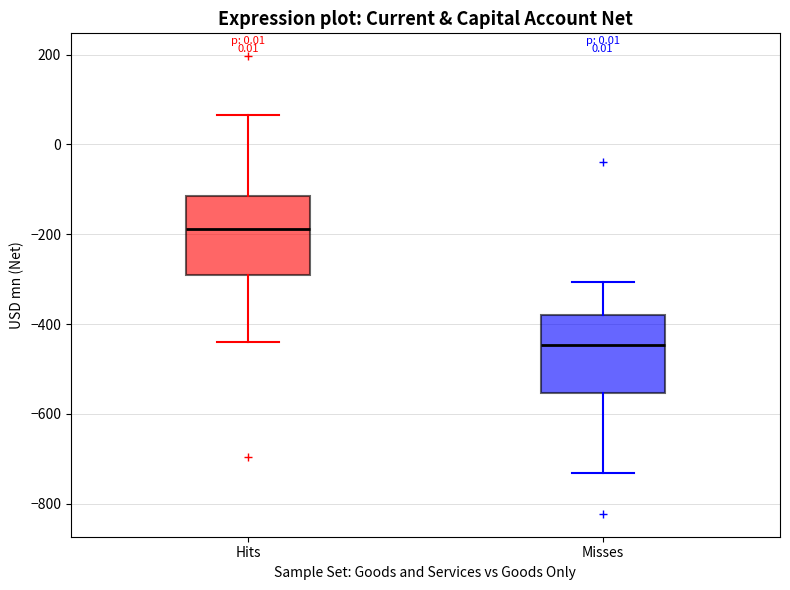

Reading left to right, transcribe this box plot: for each box, give where its median line is, the range the box spans, and where its two whiskers end, as read against the y-axis. The values are not printed on the chart, so give them approximately, as read against the axis.

Hits: median -180, box -300 to -120, whiskers -440 to 60
Misses: median -440, box -560 to -380, whiskers -740 to -300